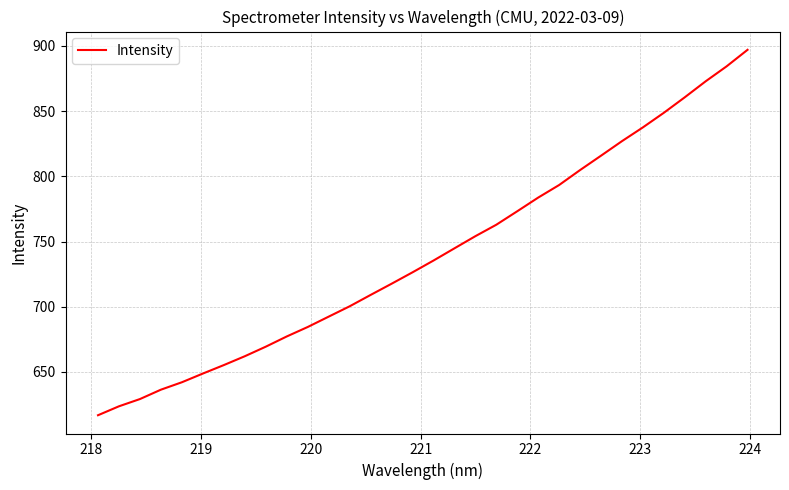

Does the chart display data point markers on the line(s)?

No